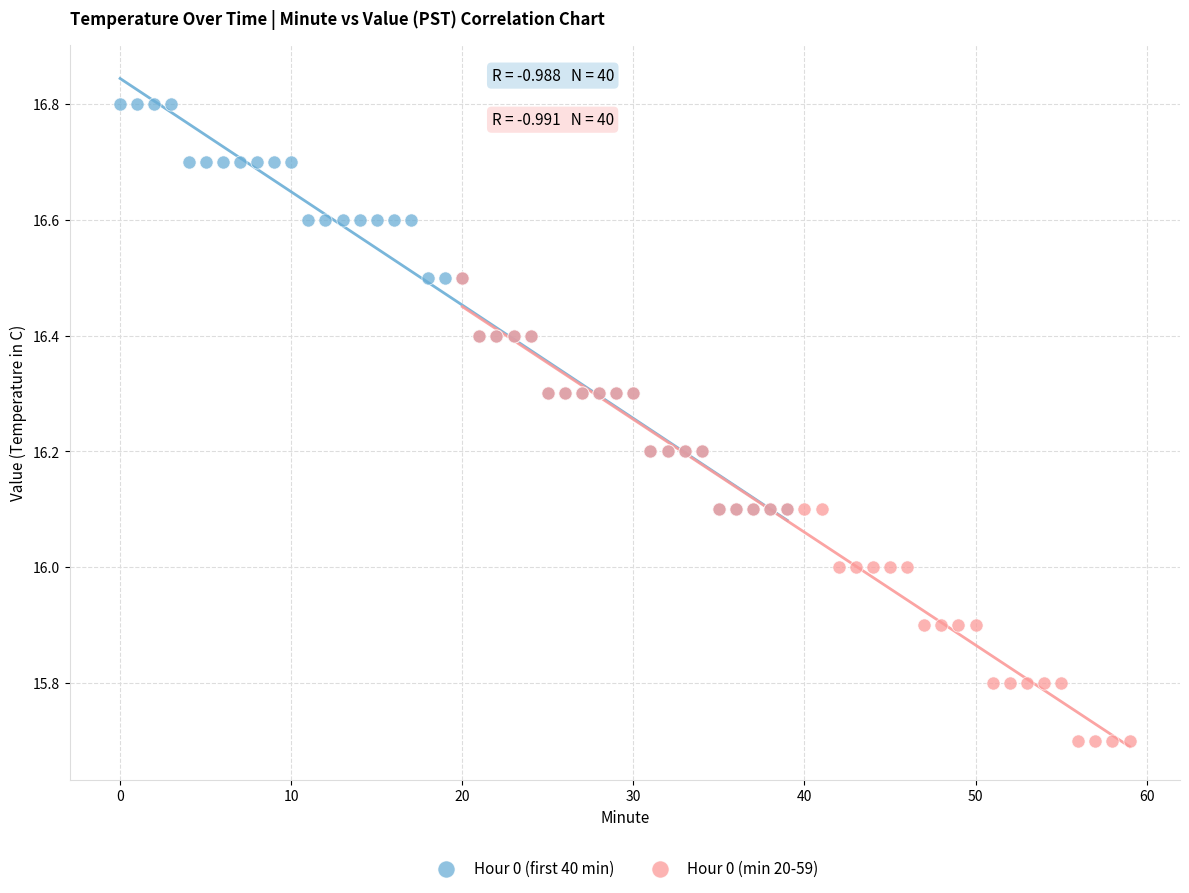

Which series contains the highest Y value?

Hour 0 (first 40 min)